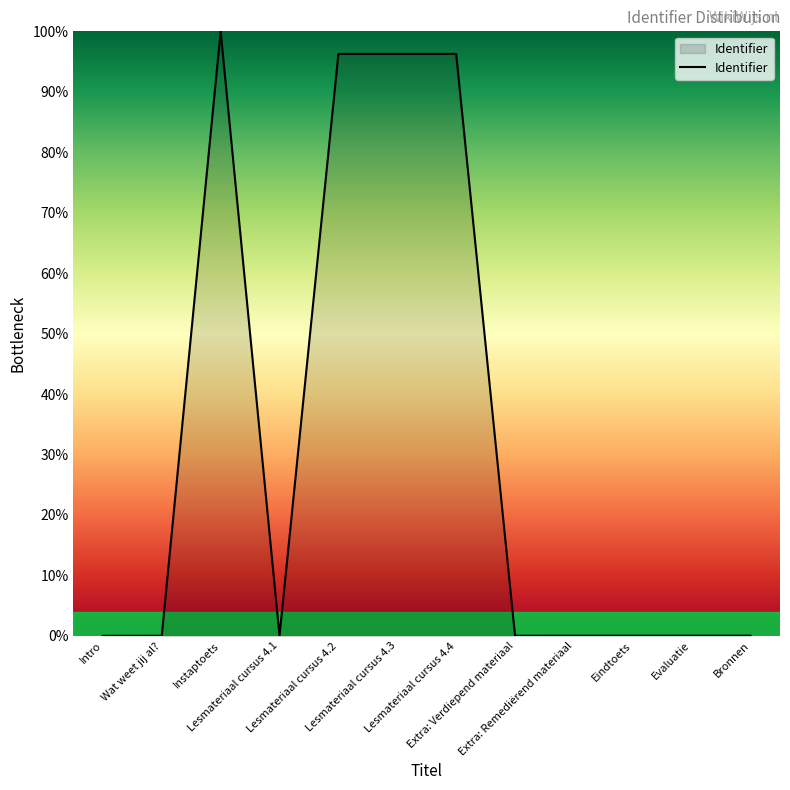

What is the difference between the maximum and minimum values?

100.0